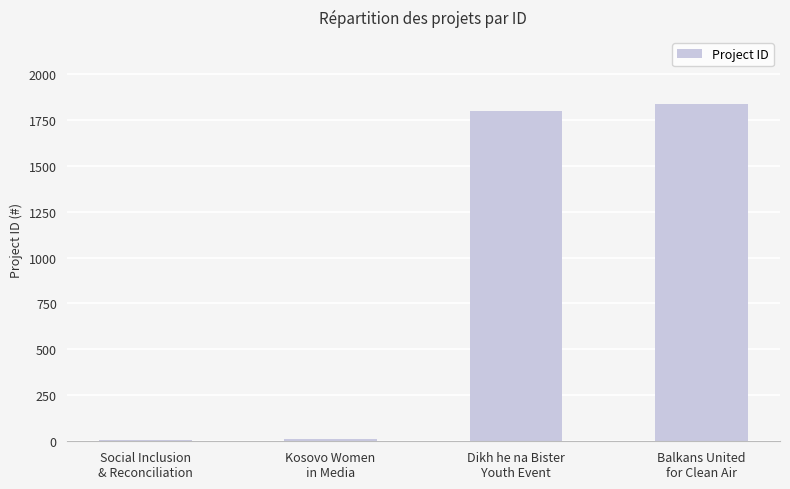

How many series are shown in this chart?

1